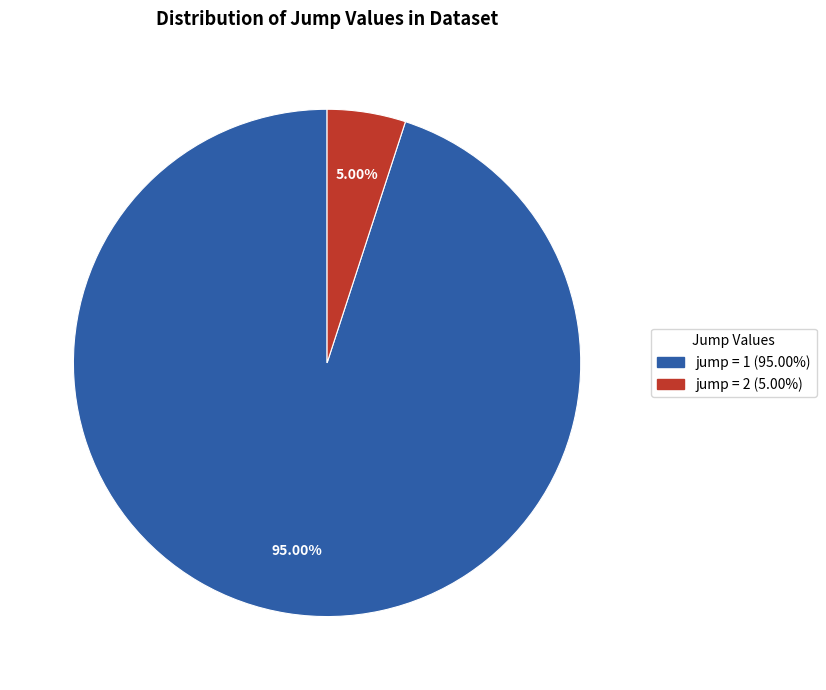

Is there any slice that represents more than half of the pie?

Yes